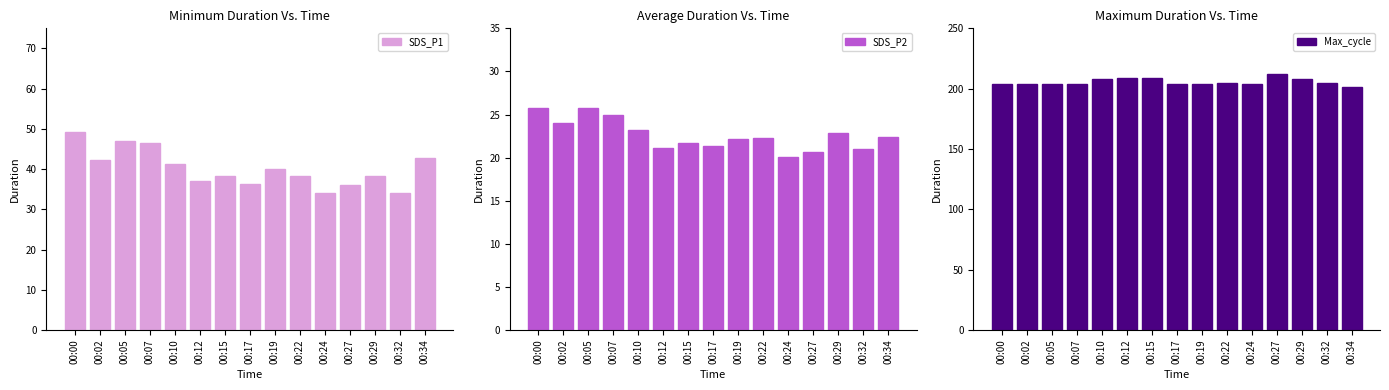

Reading left to right, extract all data points from this chart.

SDS_P1: 00:00=49.2	00:02=42.3	00:05=47.0	00:07=46.4	00:10=41.2	00:12=36.9	00:15=38.2	00:17=36.3	00:19=40.0	00:22=38.2	00:24=34.1	00:27=36.0	00:29=38.3	00:32=34.1	00:34=42.9
SDS_P2: 00:00=25.8	00:02=24.1	00:05=25.7	00:07=25.0	00:10=23.2	00:12=21.1	00:15=21.7	00:17=21.3	00:19=22.2	00:22=22.3	00:24=20.1	00:27=20.6	00:29=22.9	00:32=21.0	00:34=22.4
Max_cycle: 00:00=204.0	00:02=204.0	00:05=204.0	00:07=204.0	00:10=208.0	00:12=209.0	00:15=209.0	00:17=204.0	00:19=204.0	00:22=205.0	00:24=204.0	00:27=212.0	00:29=208.0	00:32=205.0	00:34=201.0